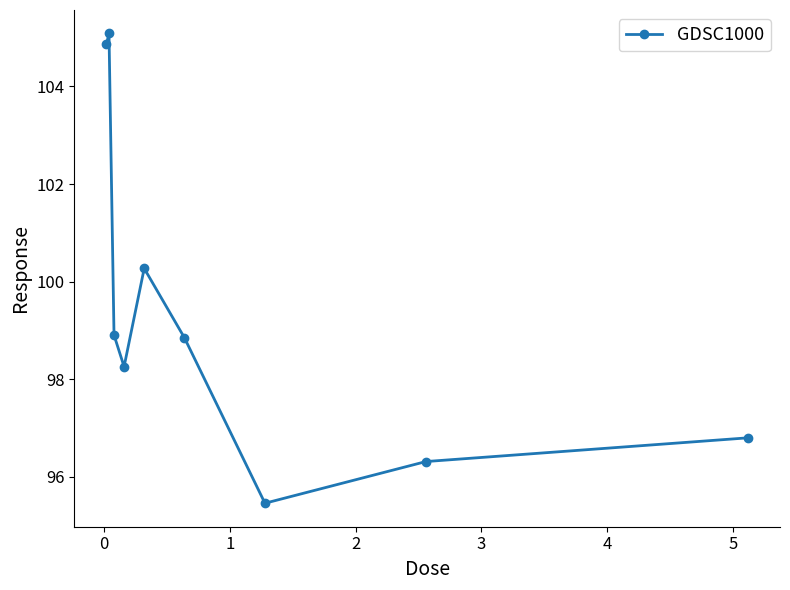

What is the greatest value displayed?

105.1